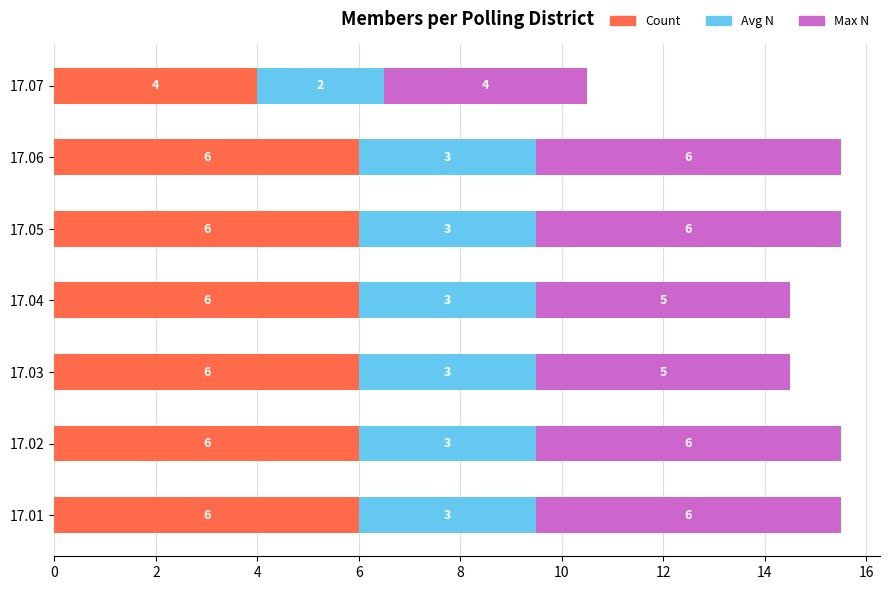

What is the average value of the Count series?

5.7